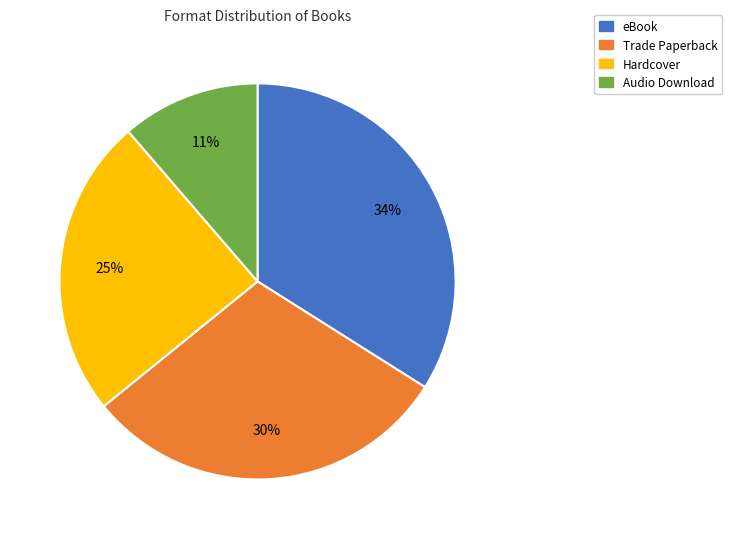

Is it true that Trade Paperback is 30% of the pie?

True